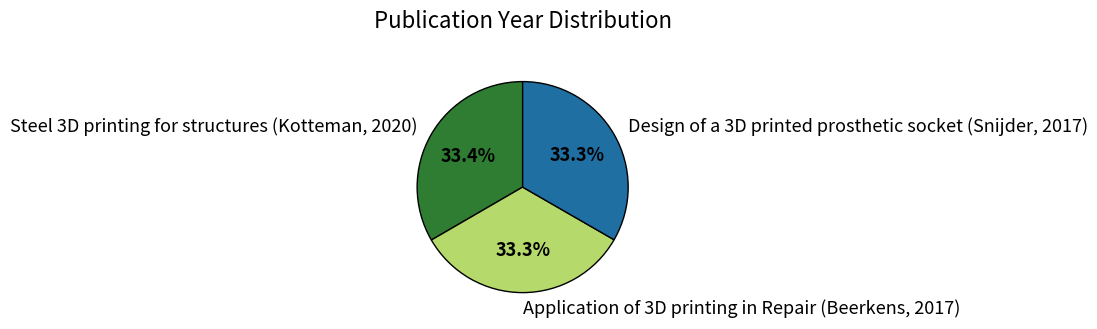

Do Steel 3D printing for structures (Kotteman, 2020) and Design of a 3D printed prosthetic socket (Snijder, 2017) together represent more than half of the pie?

Yes